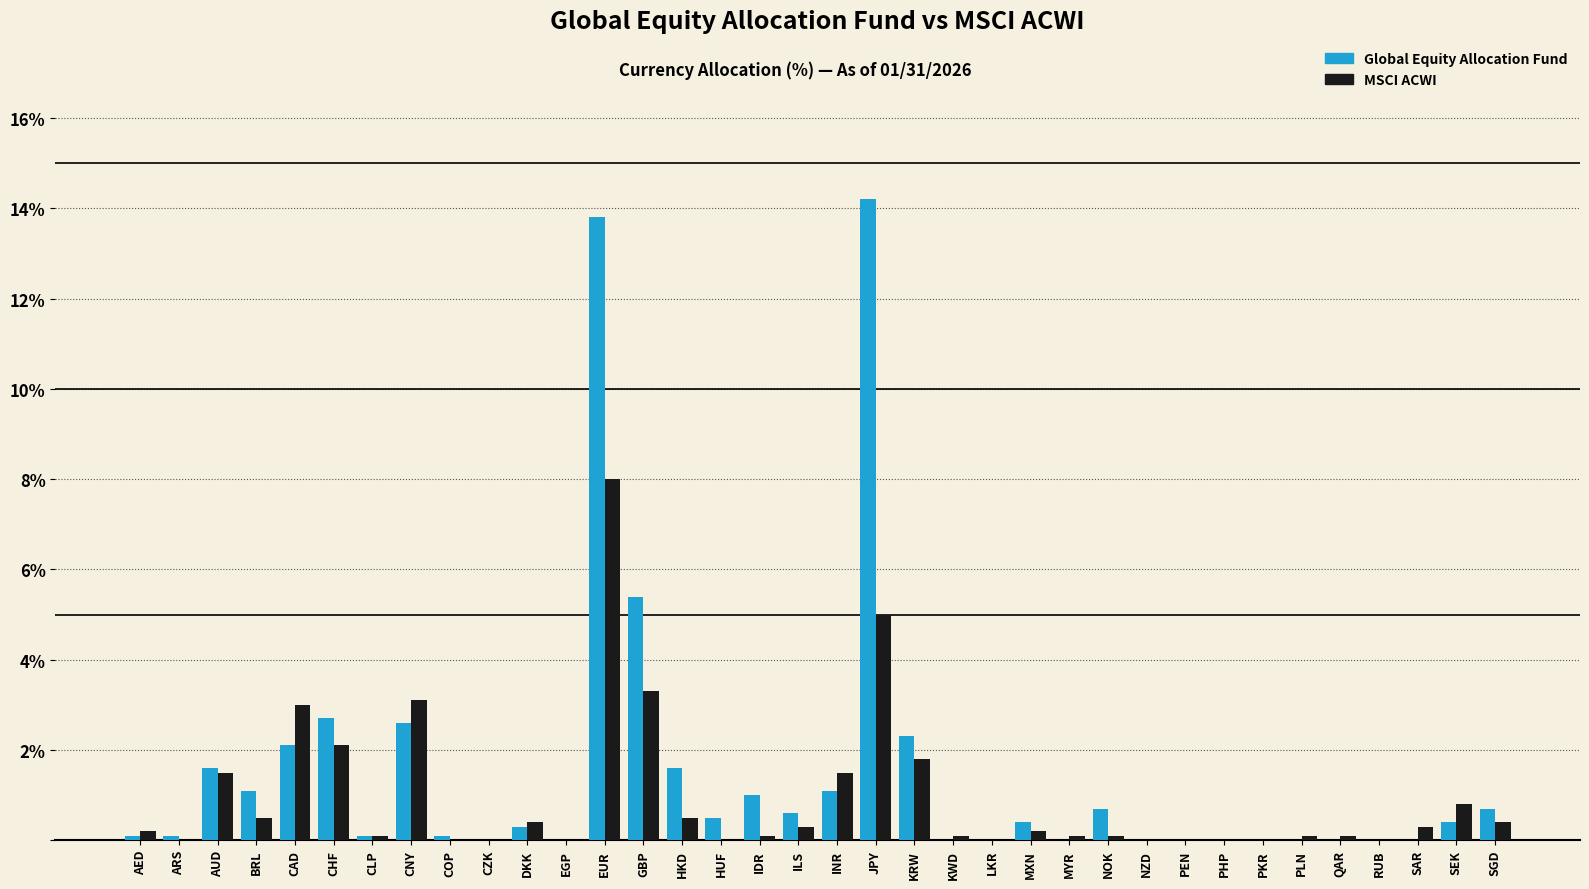

Which label corresponds to the largest value in the chart?

JPY